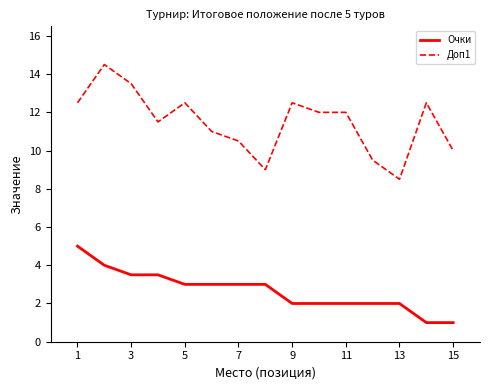

How many Очки values are between 2 and 3?

9